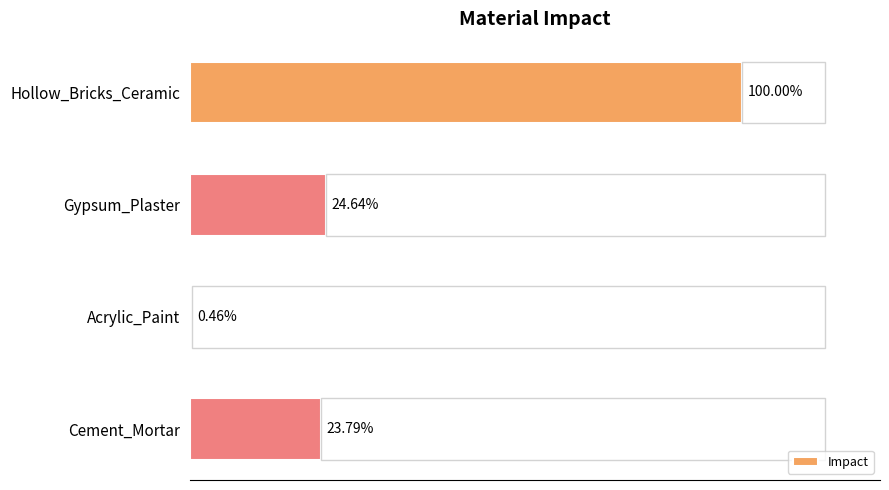

Does the chart contain any negative values?

No